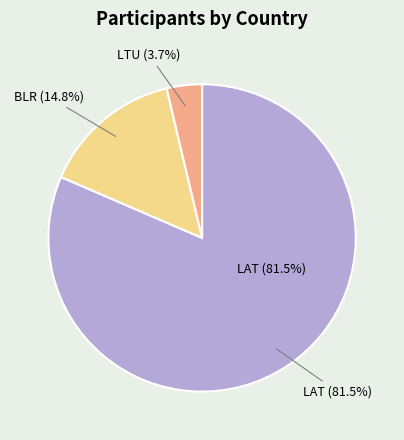

To the nearest percent, what is the combined percentage of LTU and LAT?

85%